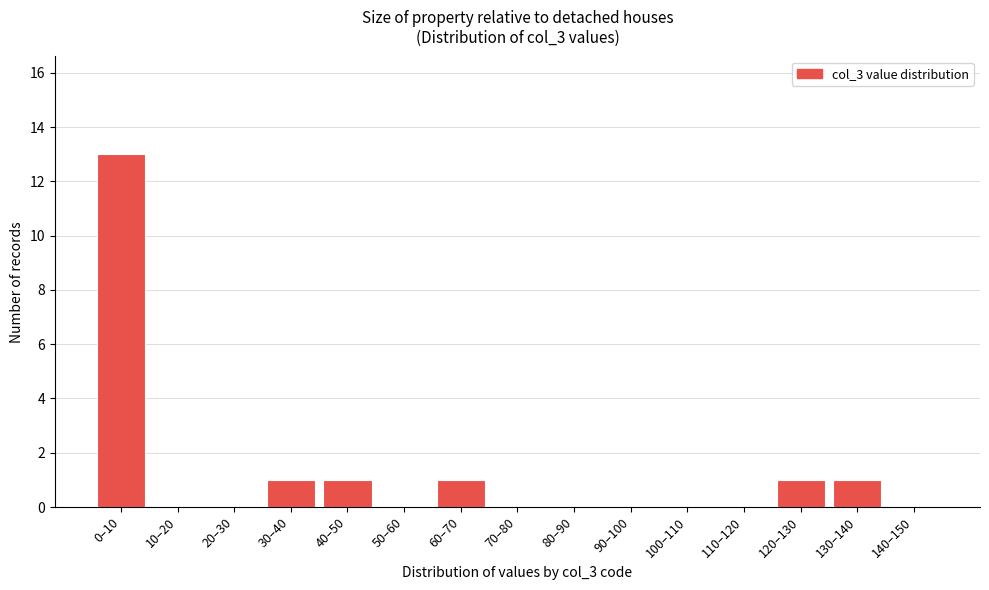

Reading left to right, extract all data points from this chart.

0–10=13	10–20=0	20–30=0	30–40=1	40–50=1	50–60=0	60–70=1	70–80=0	80–90=0	90–100=0	100–110=0	110–120=0	120–130=1	130–140=1	140–150=0